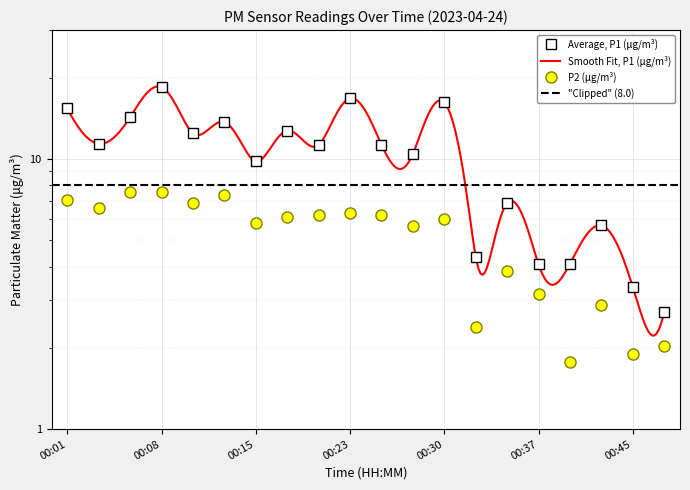

Where is the first local maximum for P2?

00:05